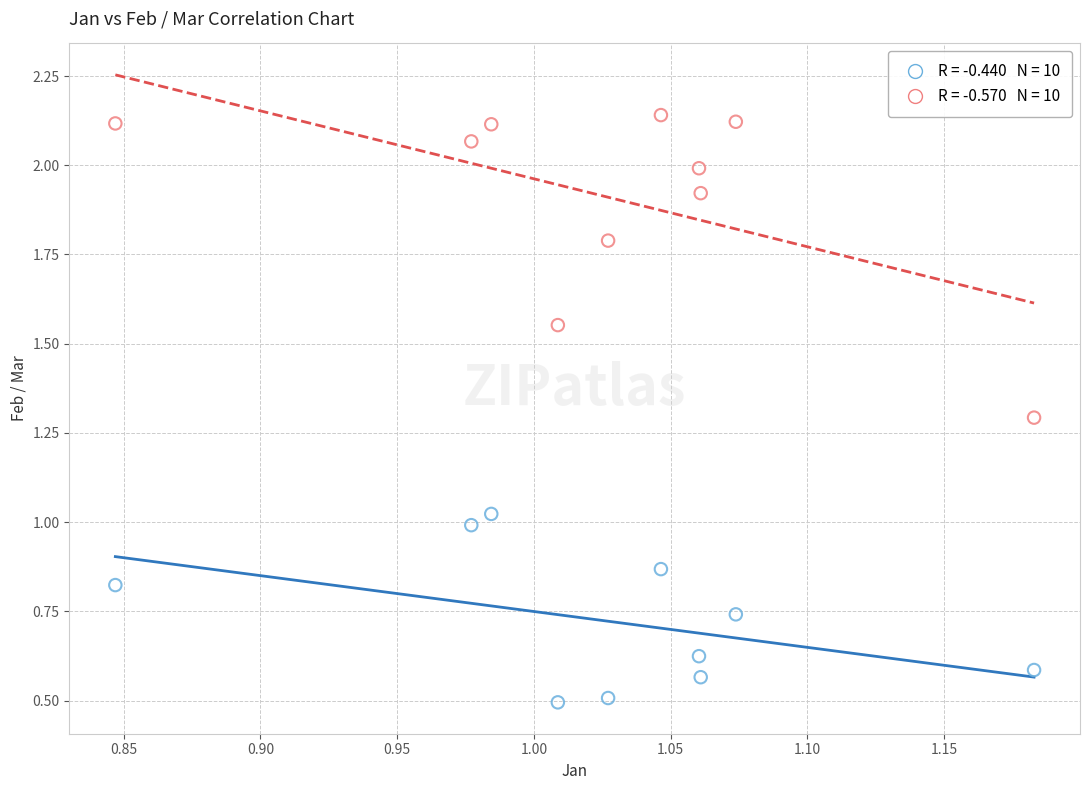

Across all data points, what is the range of X values (max minus min)?

0.3